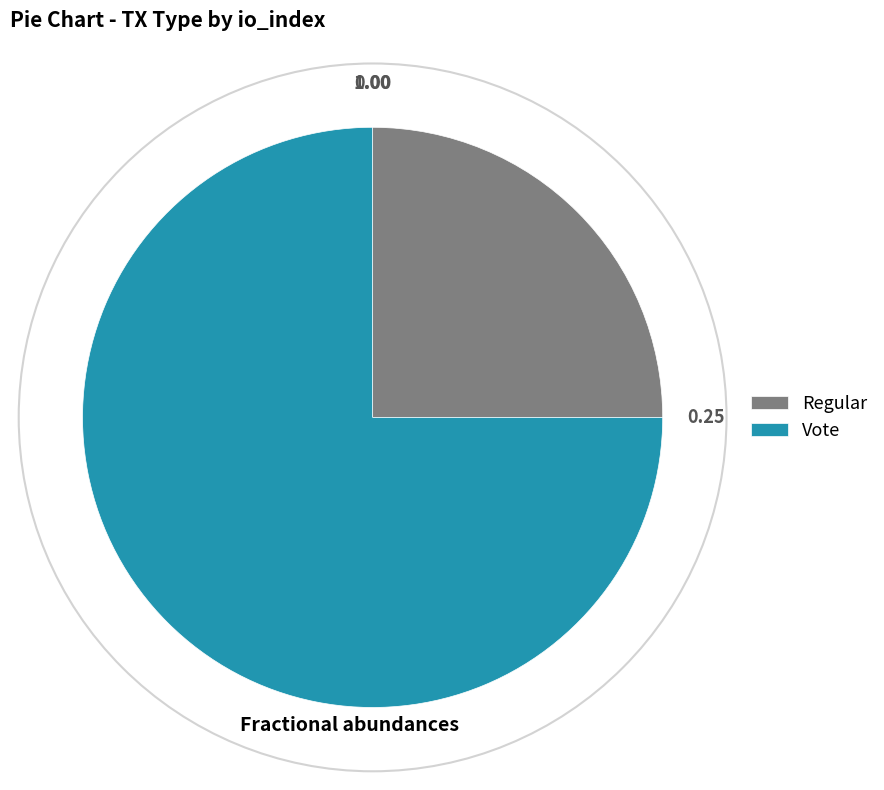

Approximately how many times larger is the value at Vote compared to Regular?

3.0